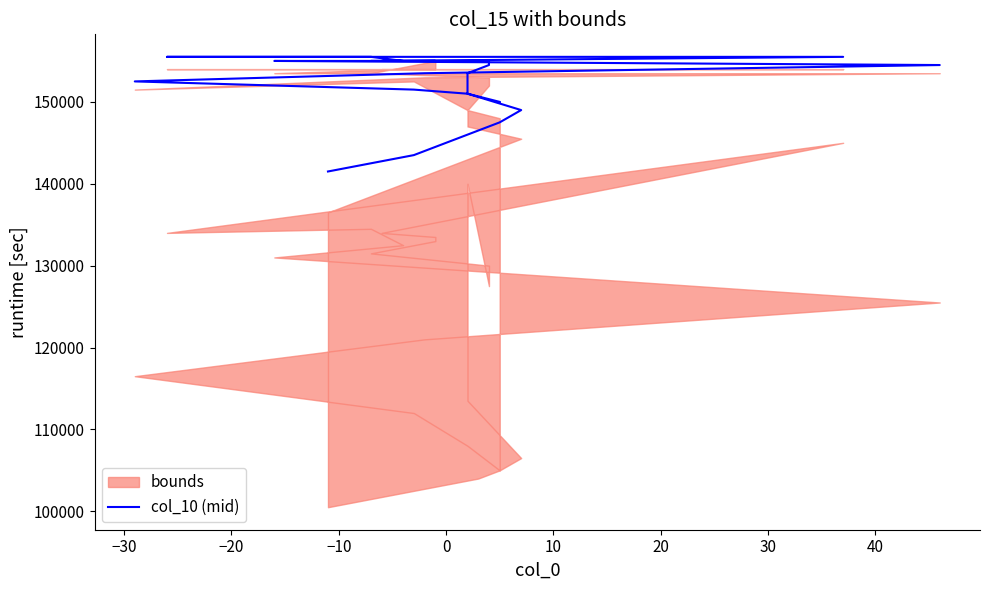

True or false: the data has more than 0 interior local peaks.

False